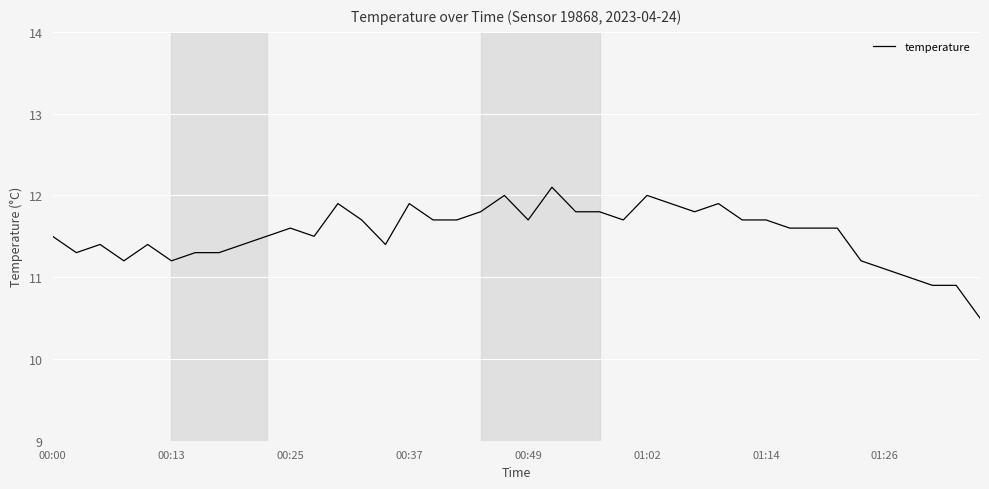

What is the minimum value shown in the chart?

10.5